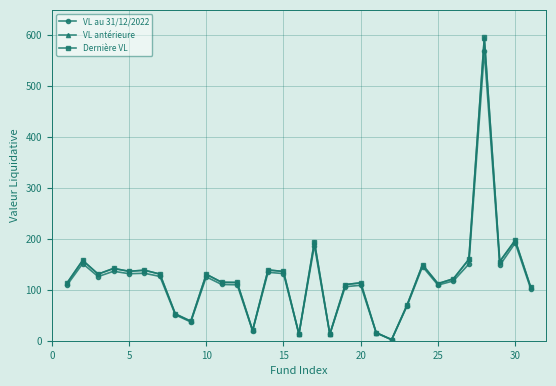

Does the chart have visible grid lines?

Yes